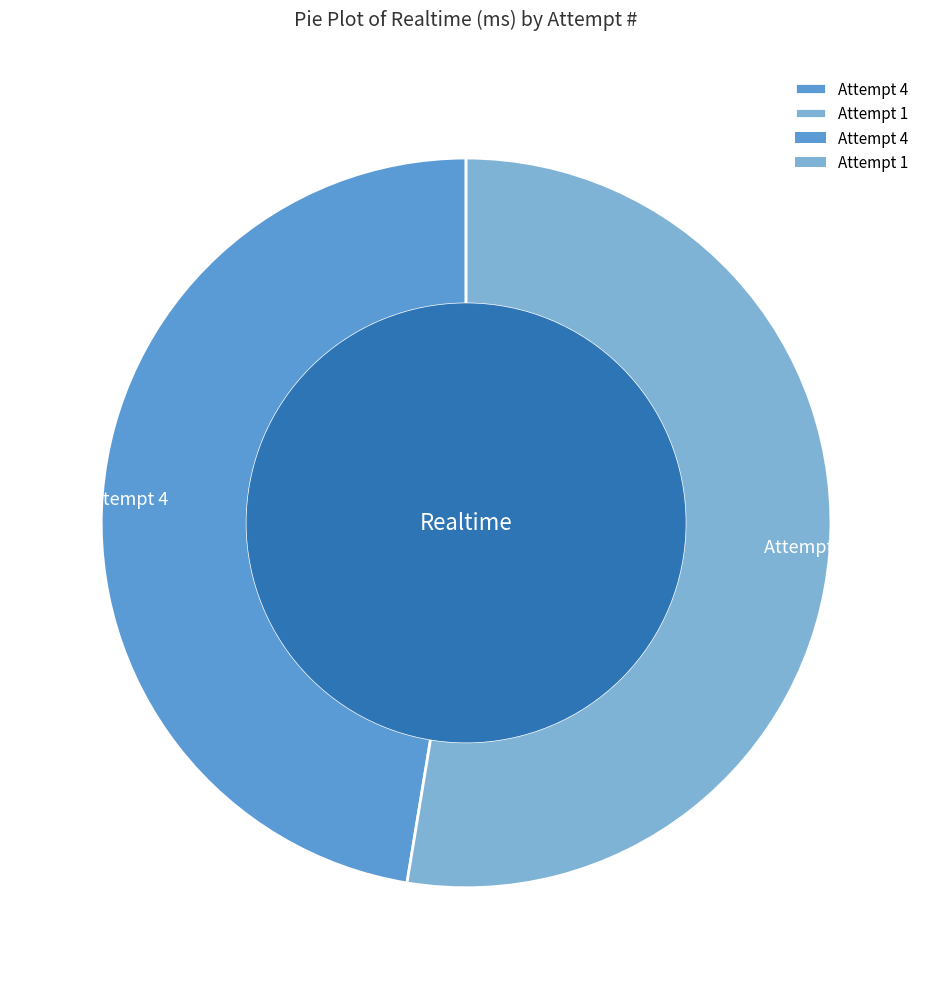

Which category has the smallest portion of the pie?

Attempt 4